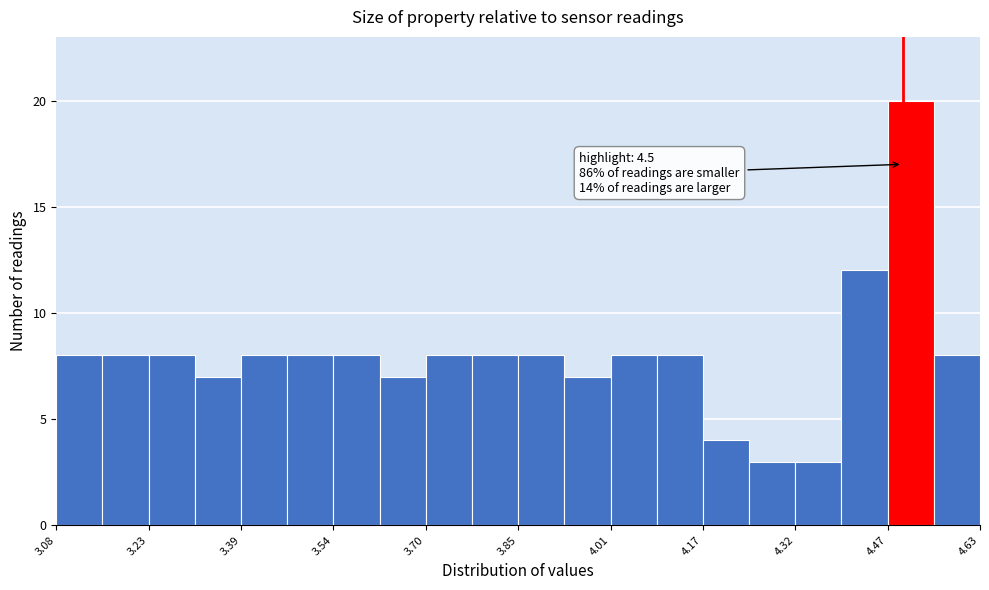

Read against the x-axis, roughly where is the centre of the tallest bar?

4.52